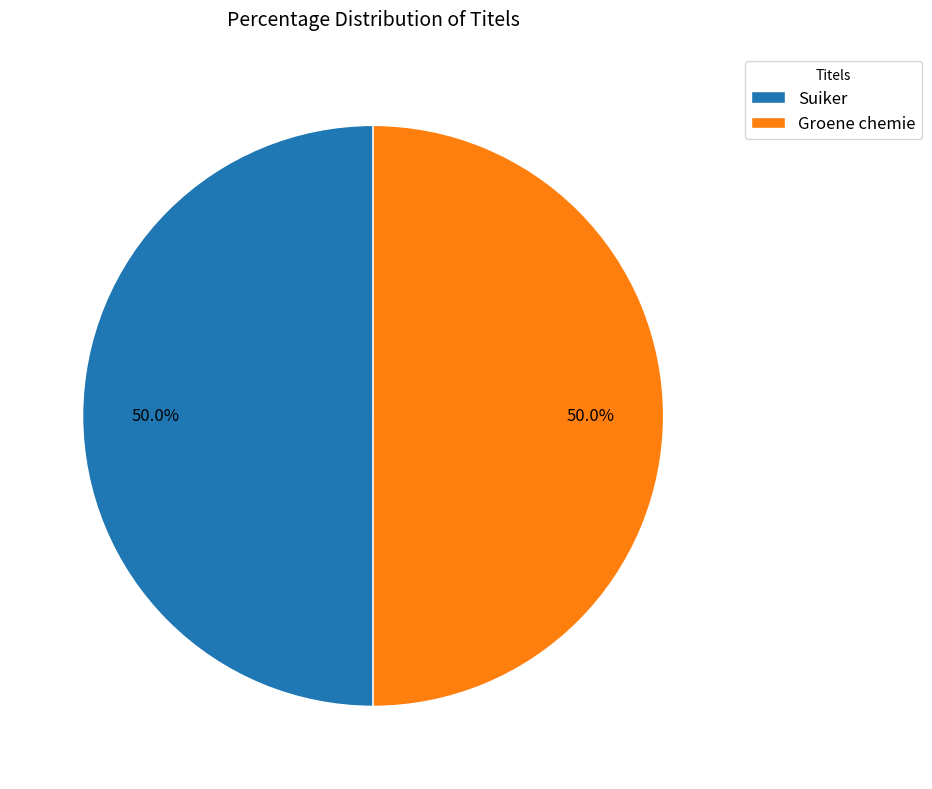

Approximately how many times larger is the value at Suiker compared to Groene chemie?

1.0